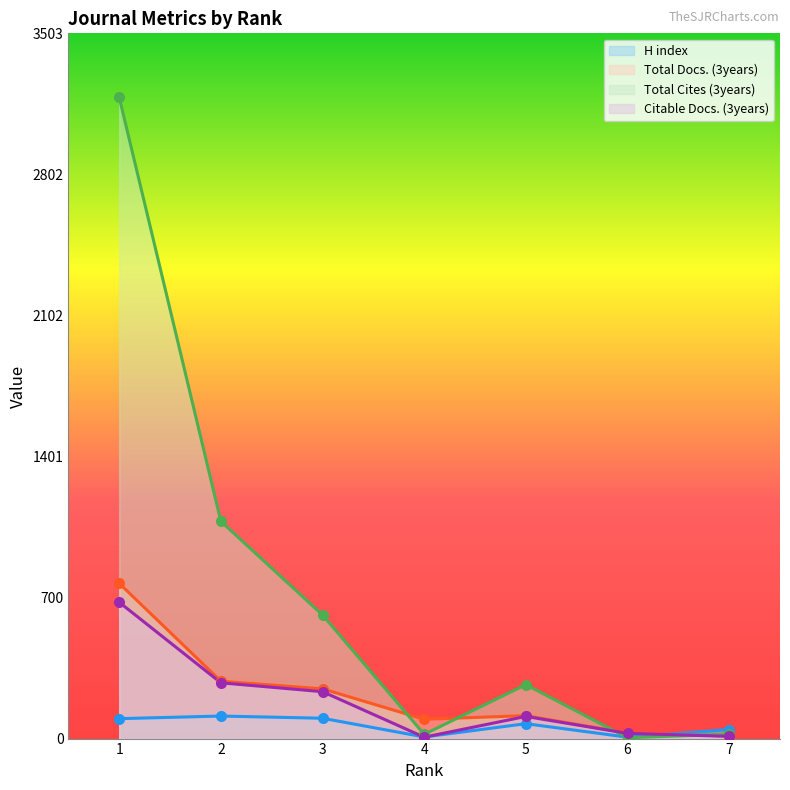

Which series contains the lowest Y value?

Total Cites (3years)